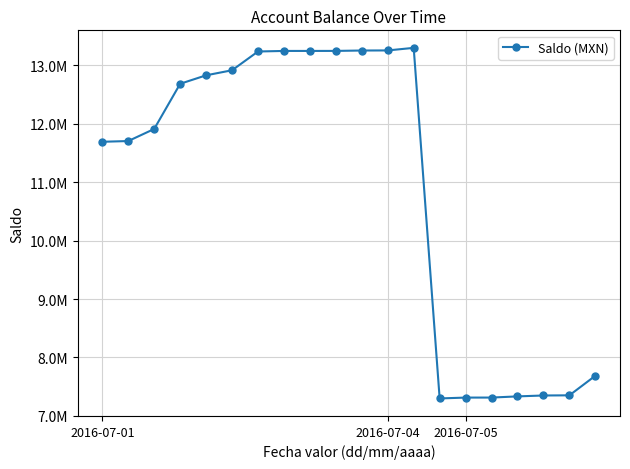

Is this an area chart (filled region under the line)?

No